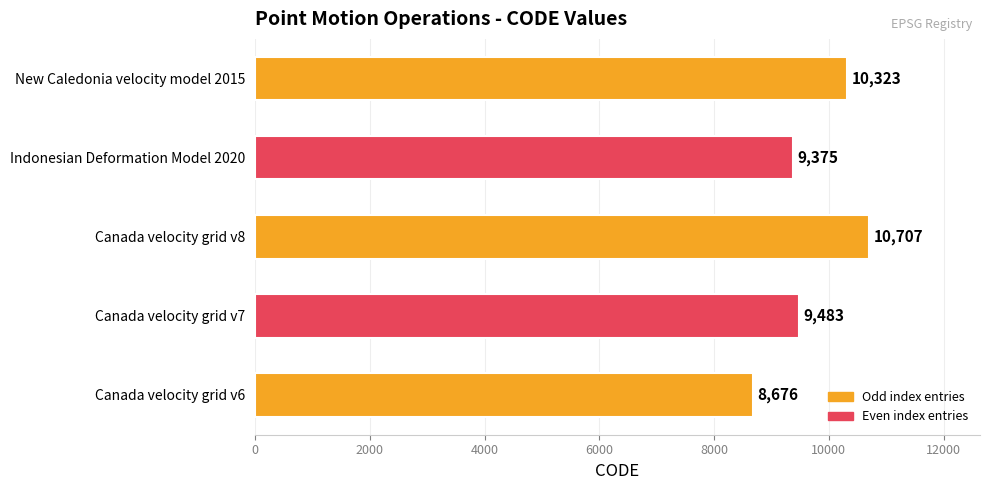

What is the ratio of the value at Canada velocity grid v8 to the value at Indonesian Deformation Model 2020?

1.1